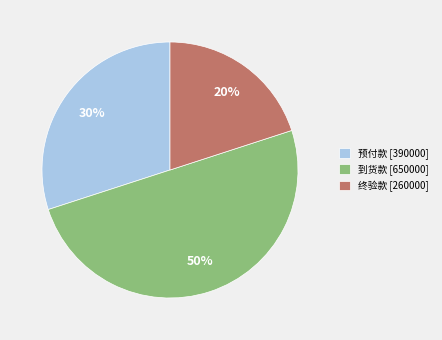

Which has a higher value, 到货款 or 终验款?

到货款